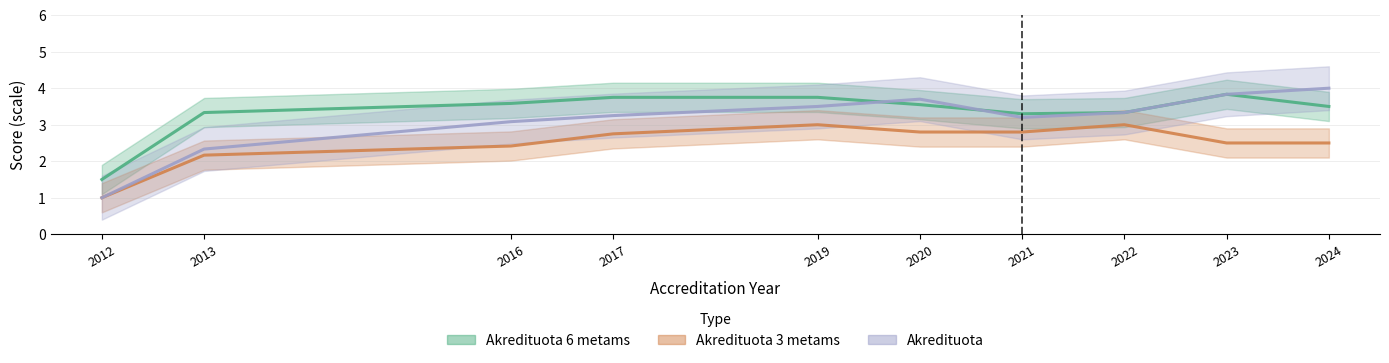

What is the value of the Akredituota 3 metams point at the 17th from the left?

2